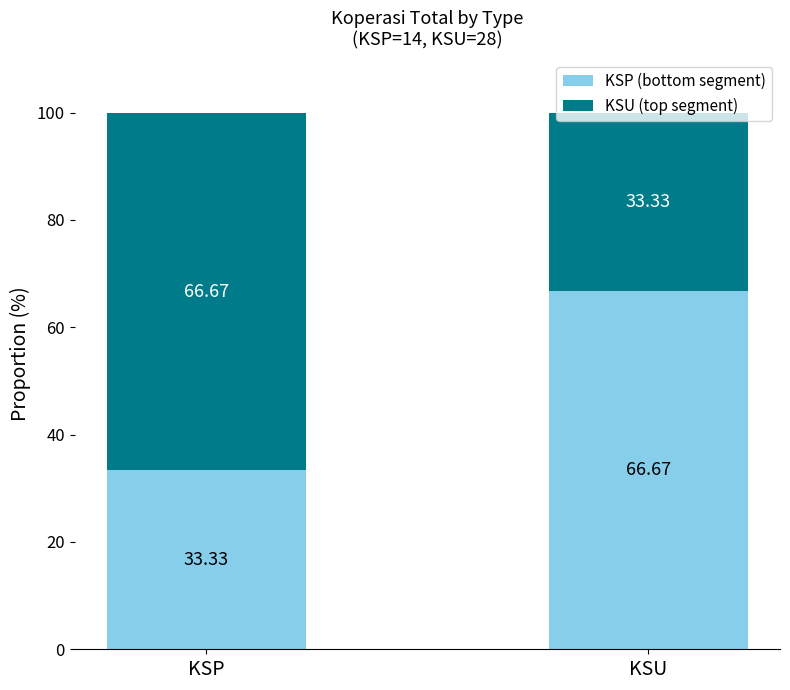

What is the total value across all series at KSP?

100.0